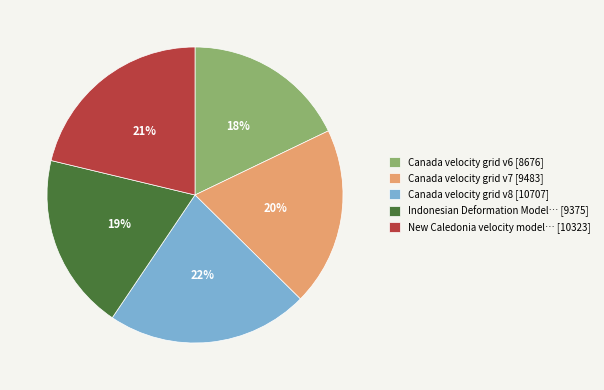

How many segments does this pie chart have?

5